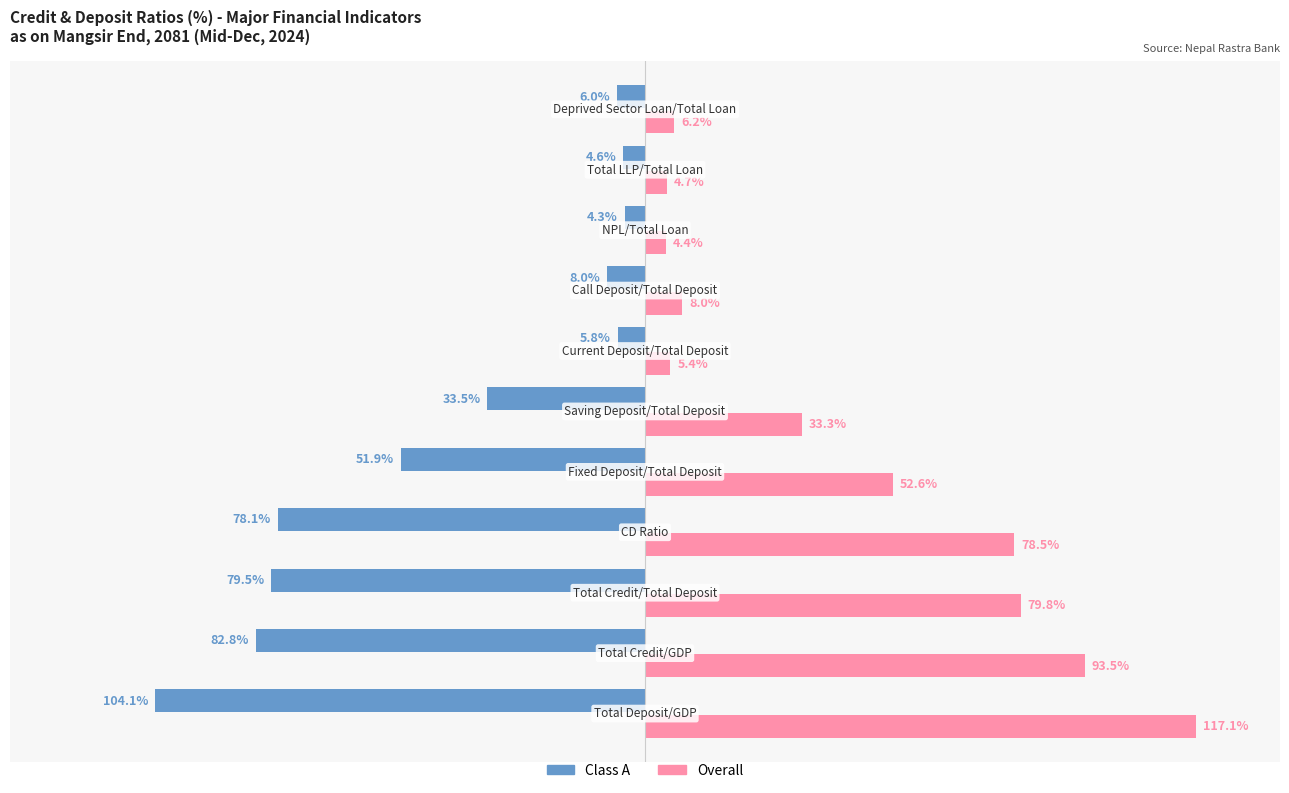

Which series has the largest range (max minus min)?

Overall